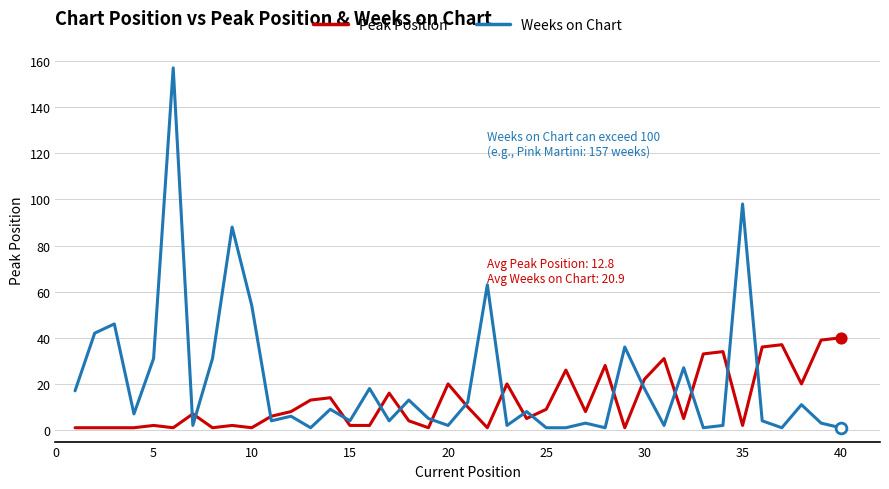

Which series has the largest range (max minus min)?

Weeks on Chart